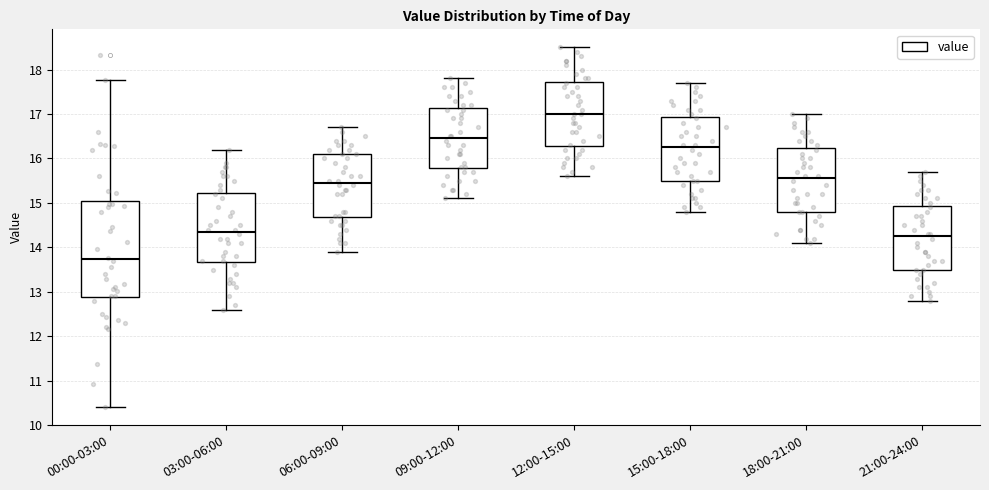

Reading left to right, read every box against the y-axis: the position of its median line, the range the box covers, and the ends of its whiskers. The values are not printed on the chart, so give them approximately, as read against the axis.

00:00-03:00: median 13.7, box 12.9 to 15.0, whiskers 10.4 to 17.8
03:00-06:00: median 14.4, box 13.7 to 15.2, whiskers 12.6 to 16.2
06:00-09:00: median 15.5, box 14.7 to 16.1, whiskers 13.9 to 16.7
09:00-12:00: median 16.5, box 15.8 to 17.1, whiskers 15.1 to 17.8
12:00-15:00: median 17.0, box 16.3 to 17.7, whiskers 15.6 to 18.5
15:00-18:00: median 16.3, box 15.5 to 16.9, whiskers 14.8 to 17.7
18:00-21:00: median 15.6, box 14.8 to 16.2, whiskers 14.1 to 17.0
21:00-24:00: median 14.3, box 13.5 to 14.9, whiskers 12.8 to 15.7